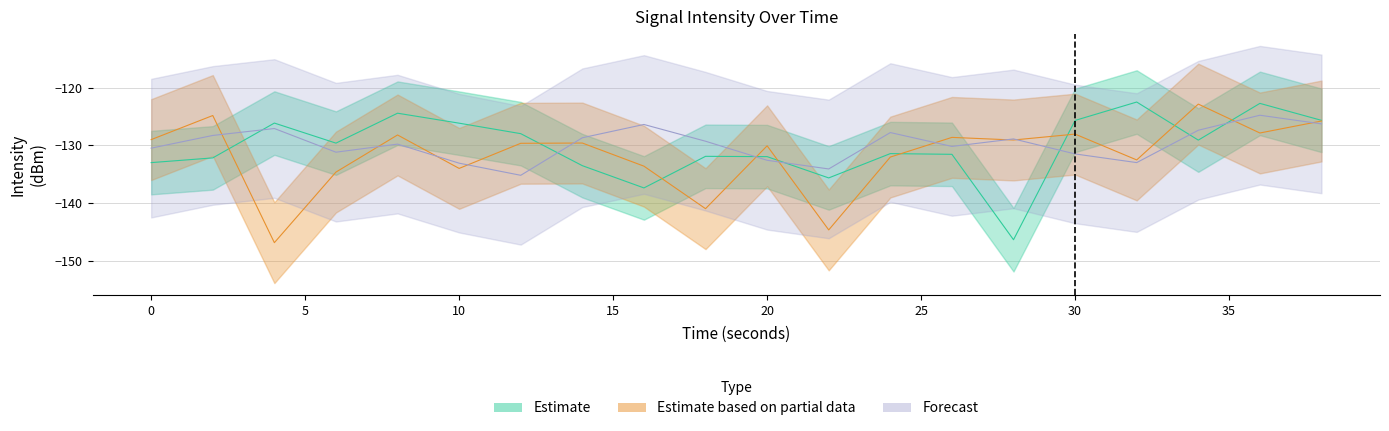

Reading right to left, list all the values displayed in this chart.

Estimate: -125.7	-122.7	-129.1	-122.5	-125.7	-146.4	-131.6	-131.4	-135.7	-132.0	-131.9	-137.4	-133.5	-128.0	-126.2	-124.4	-129.6	-126.2	-132.2	-133.0
Estimate based on partial data: -125.8	-127.9	-122.9	-132.5	-128.1	-129.1	-128.6	-132.0	-144.7	-130.1	-141.0	-133.6	-129.6	-129.7	-134.0	-128.2	-134.6	-146.9	-124.8	-129.0
Forecast: -126.3	-124.8	-127.4	-133.0	-131.5	-128.9	-130.2	-127.8	-134.1	-132.6	-129.3	-126.4	-128.7	-135.2	-133.1	-129.8	-131.2	-127.1	-128.3	-130.5